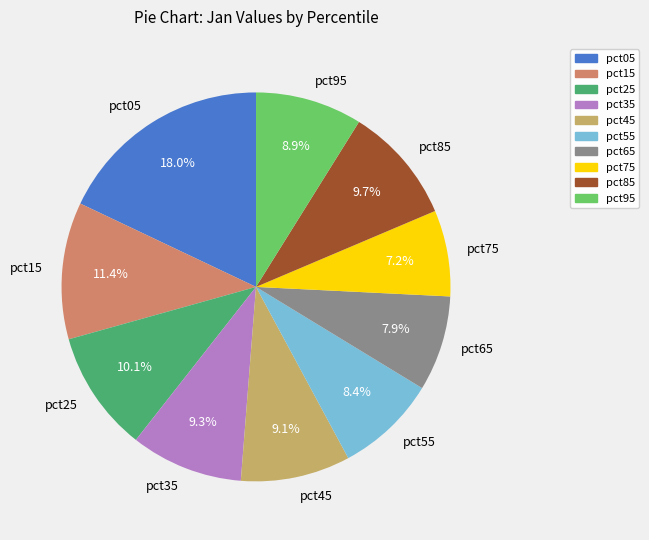

To the nearest percent, what is the difference between the largest and smallest slice percentages?

11%